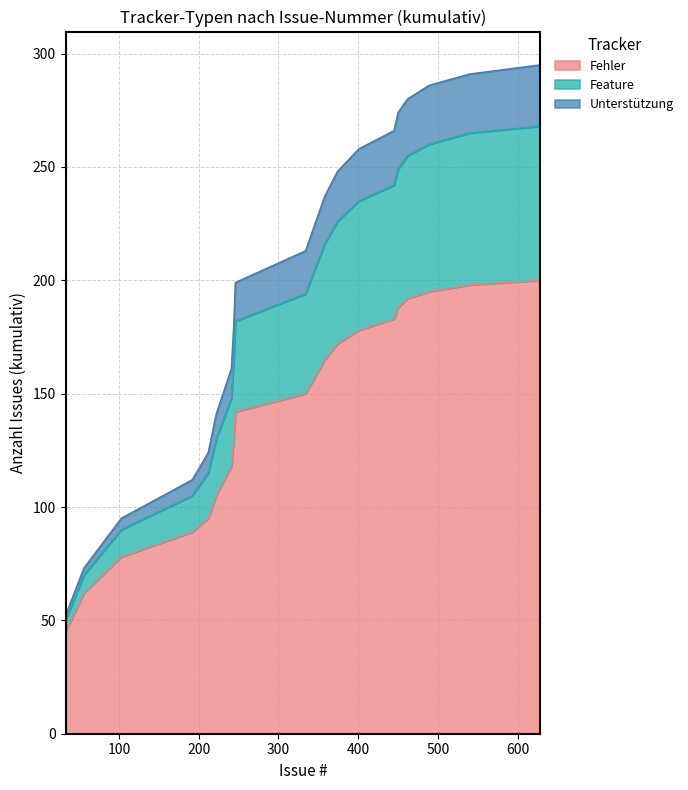

True or false: Feature has more than 0 interior local peaks.

False